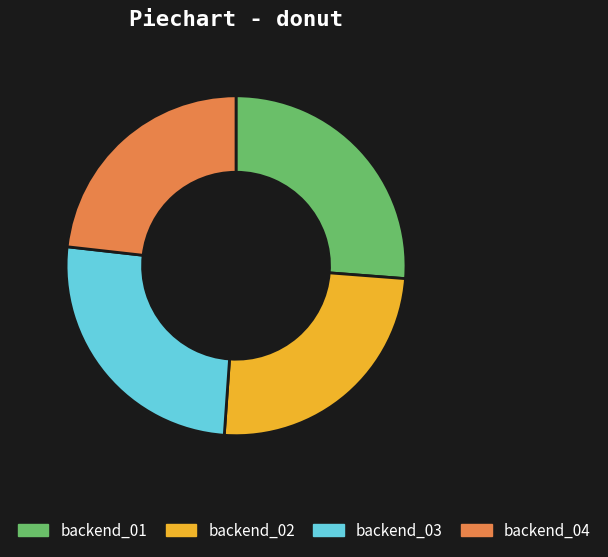

Is it true that backend_02 is 25% of the pie?

True